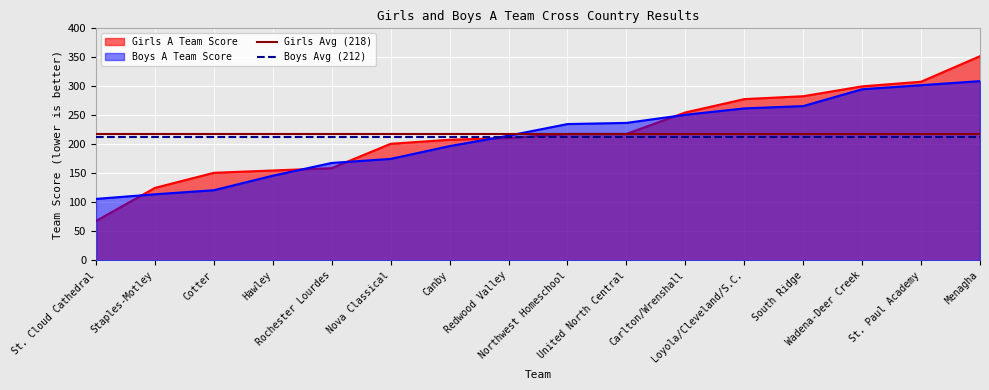

Which series has the largest total across all categories?

Girls Avg (218)